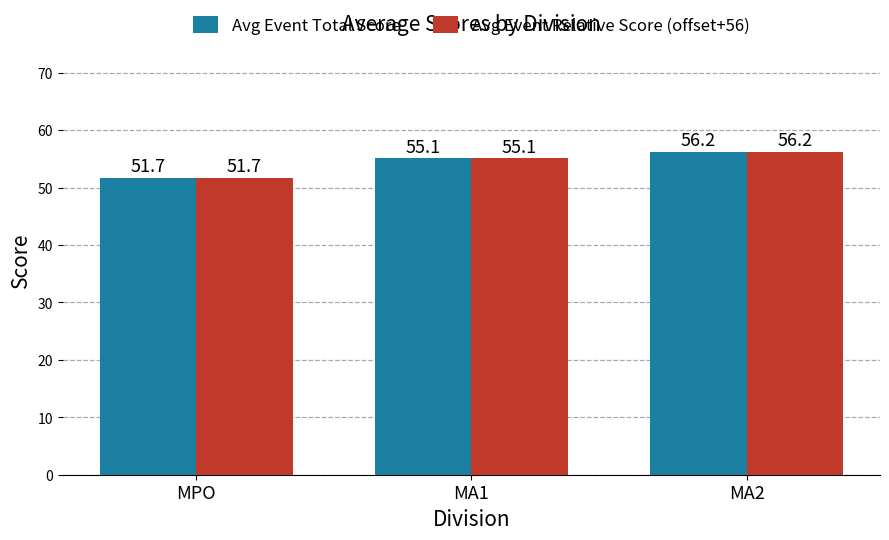

Is it true that Avg Event Relative Score (offset+56) equals 55.1 at MA1?

True